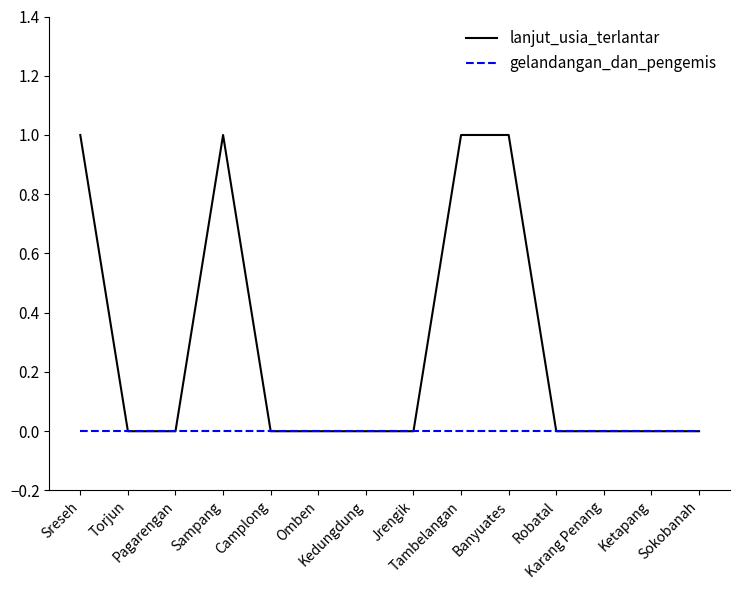

Does the chart display data point markers on the line(s)?

No